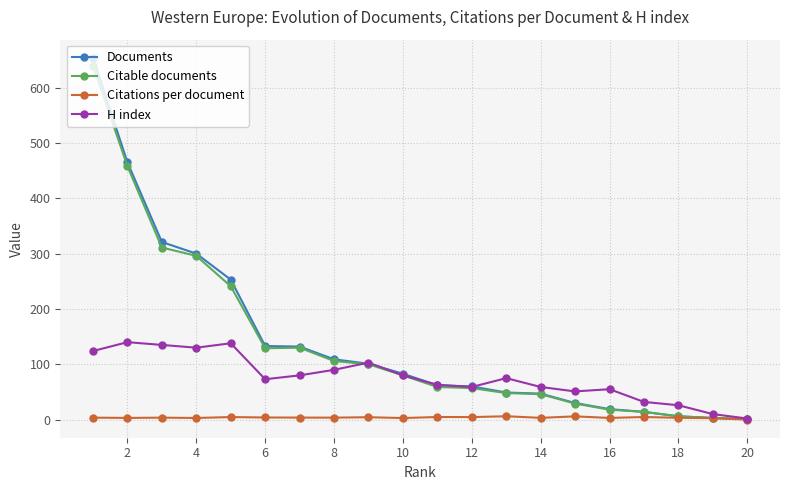

How many data points in Documents are less than 83?

10